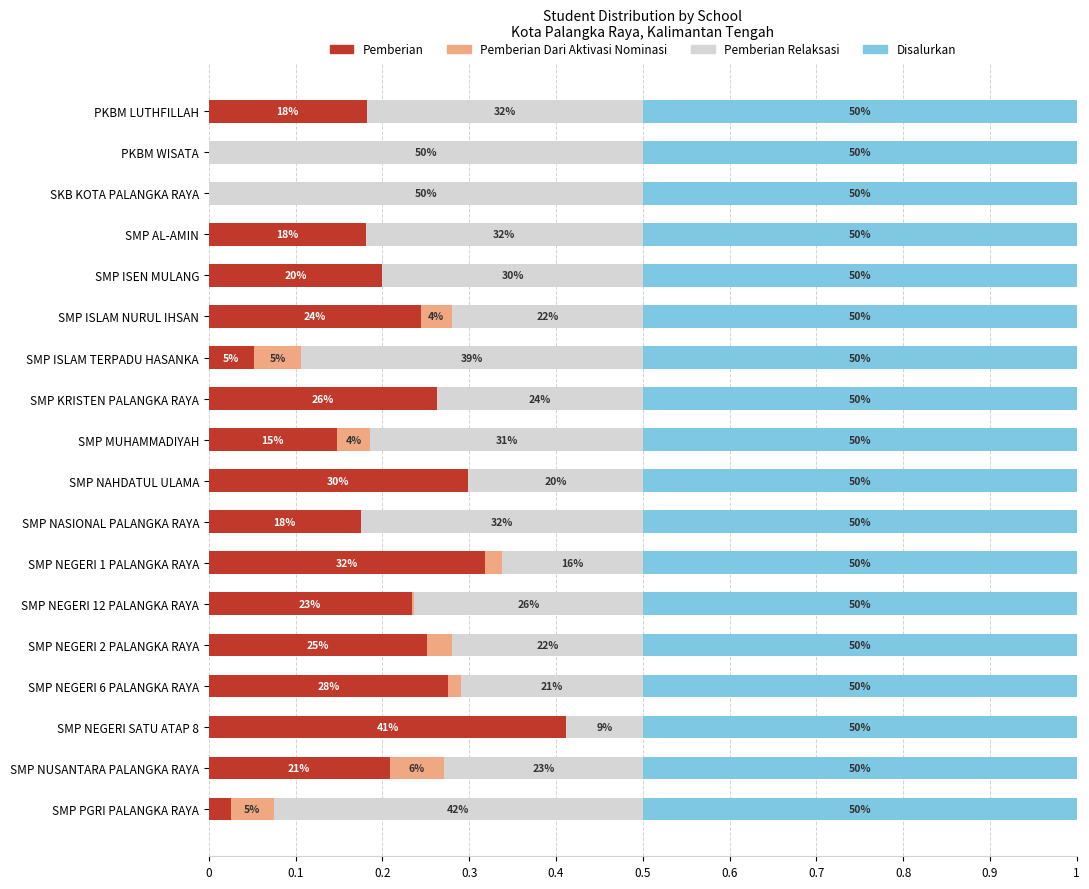

What are all the series names shown in the legend?

Pemberian, Pemberian Dari Aktivasi Nominasi, Pemberian Relaksasi, Disalurkan